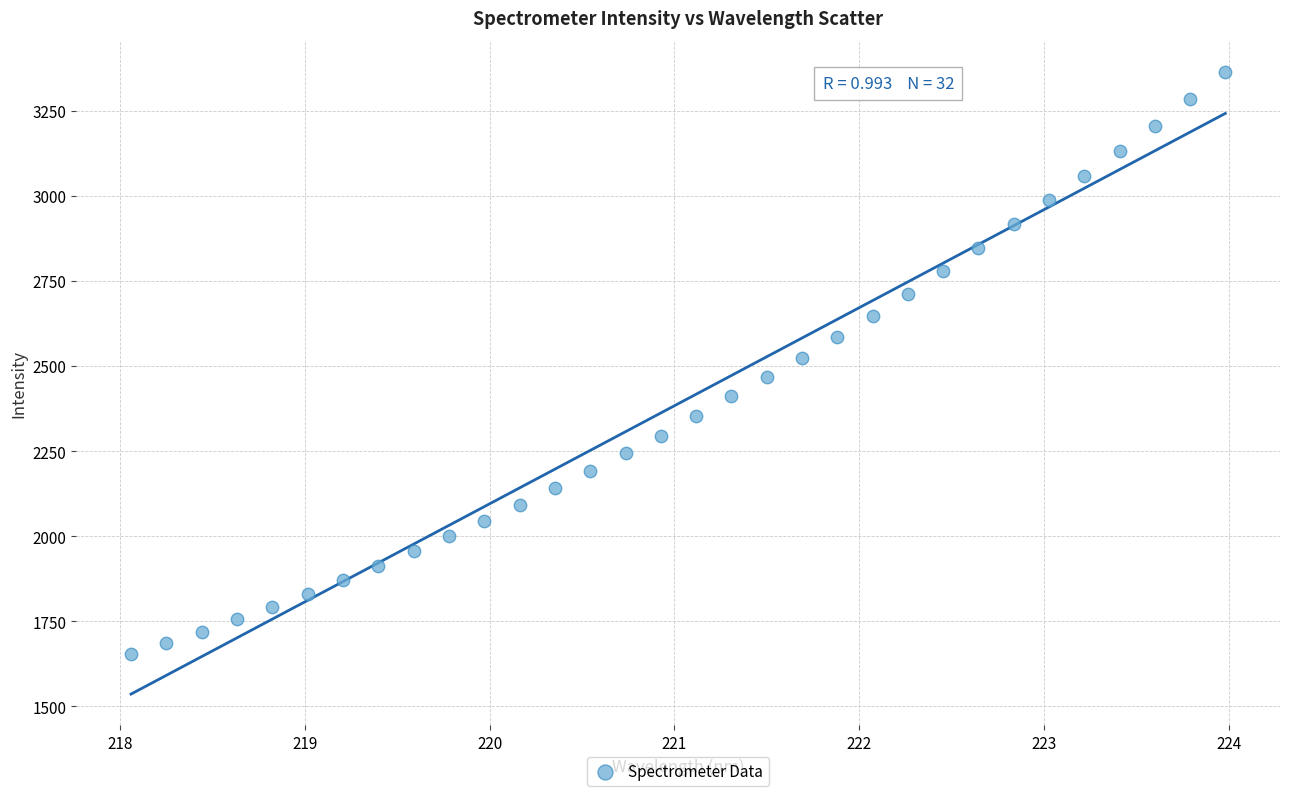

What is the range of Y values (max minus min)?

1712.0